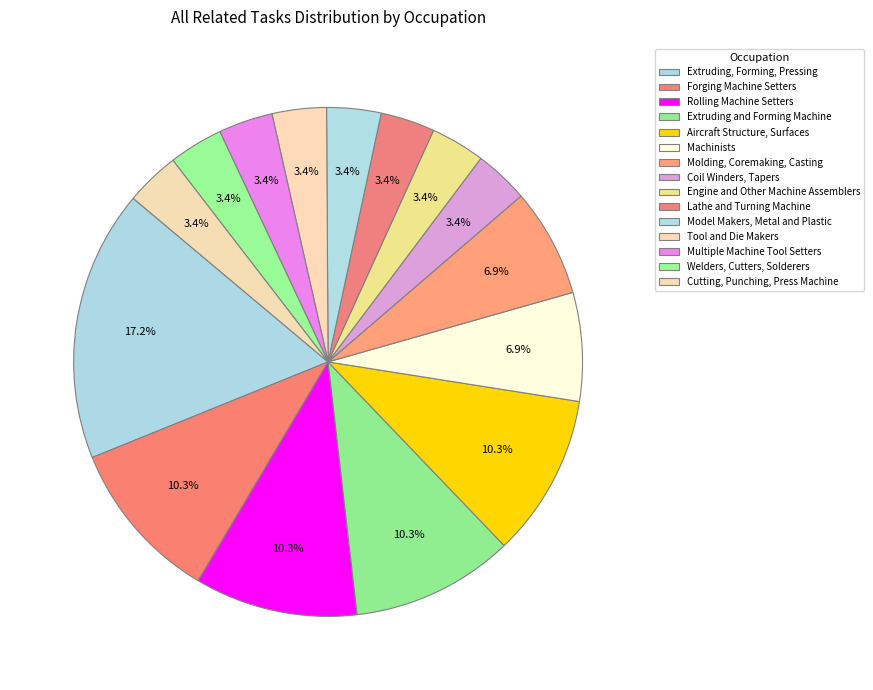

What is the ratio of the value at Lathe and Turning Machine to the value at Machinists?

0.5